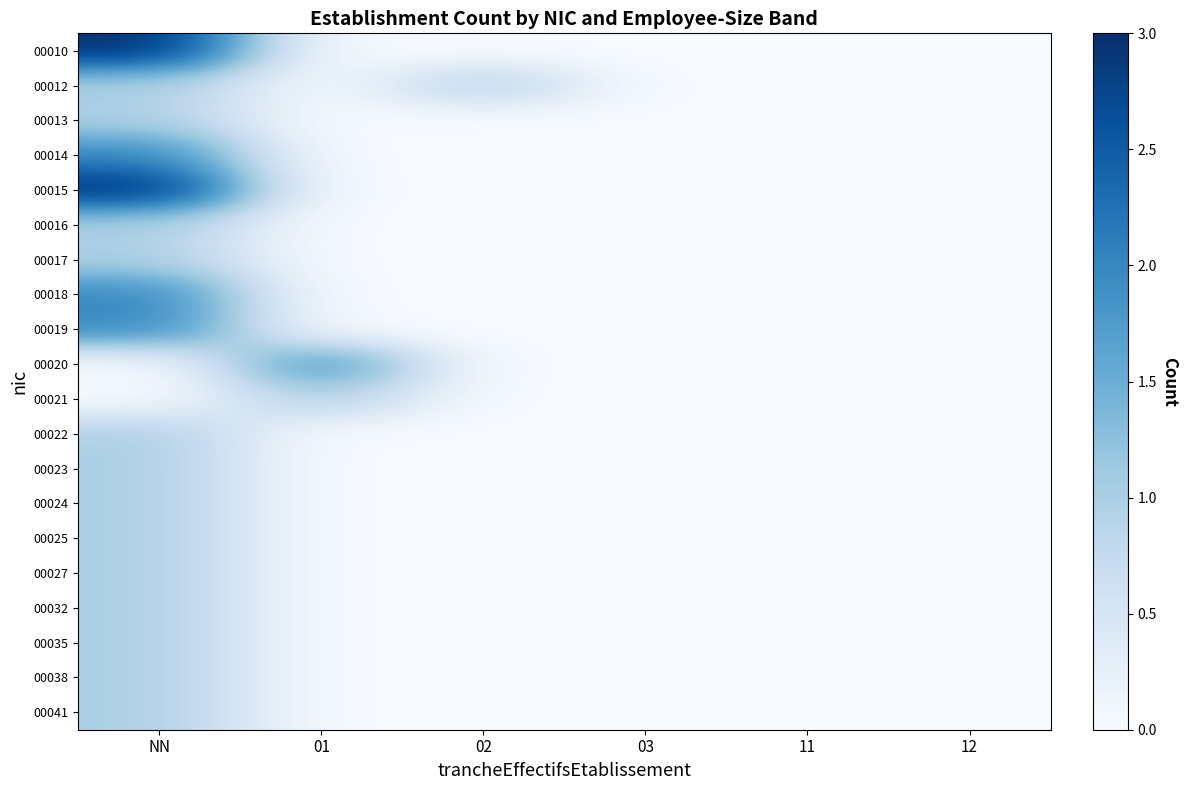

Between 02 and NN, which is larger?

NN